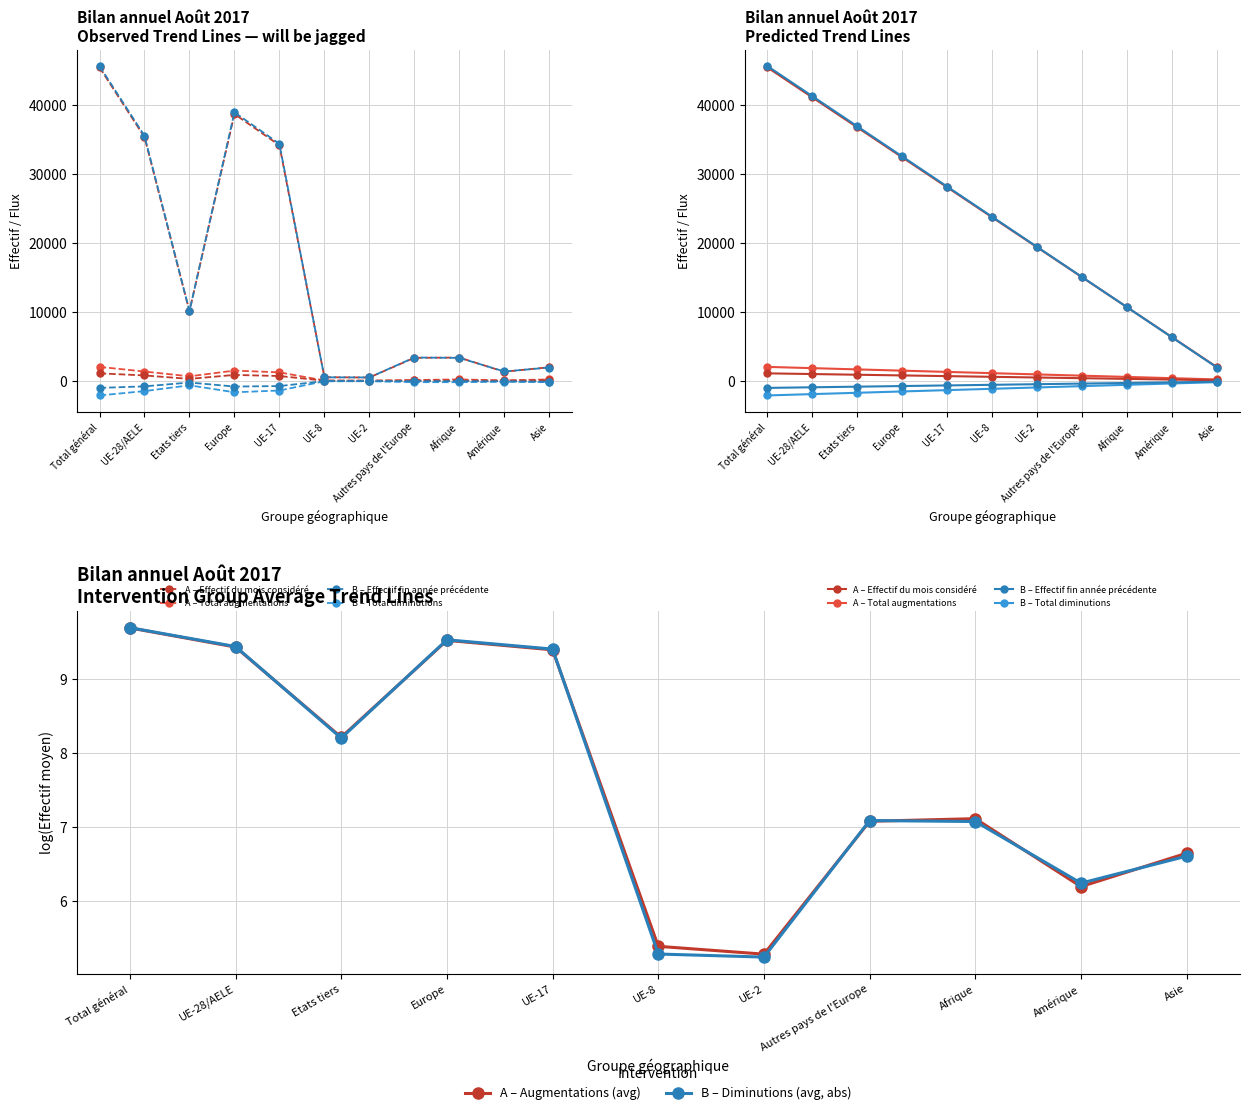

Where is the first local maximum for Total diminutions?

Etats tiers